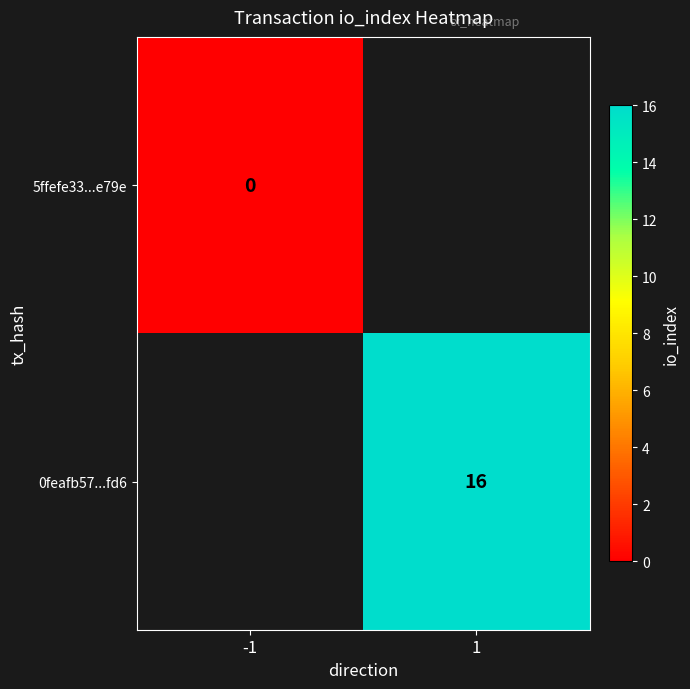

Is it true that 0feafb57...fd6 equals 16 at 1?

True